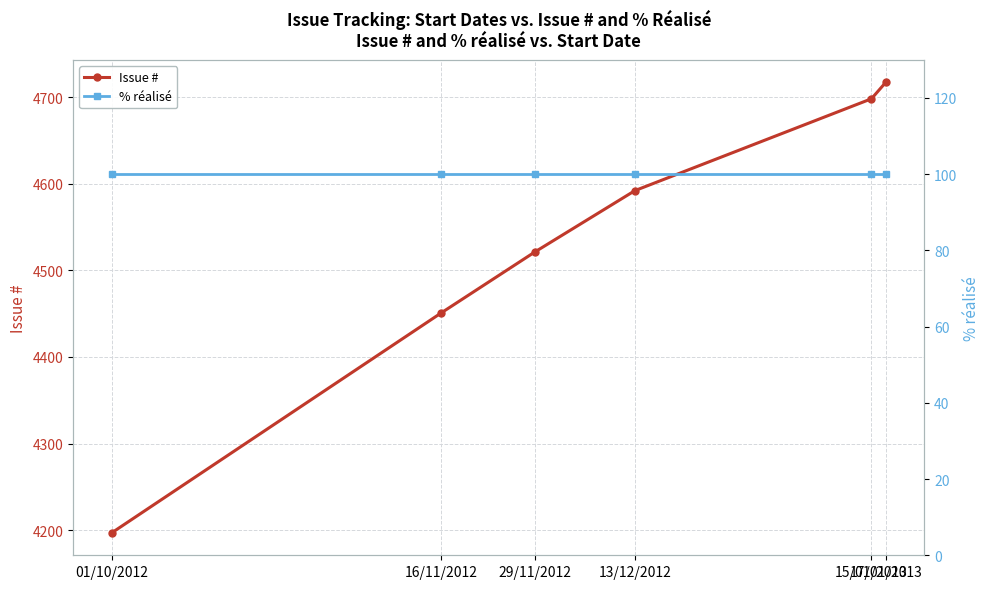

What is the label of the 6th point from the left?

17/01/2013